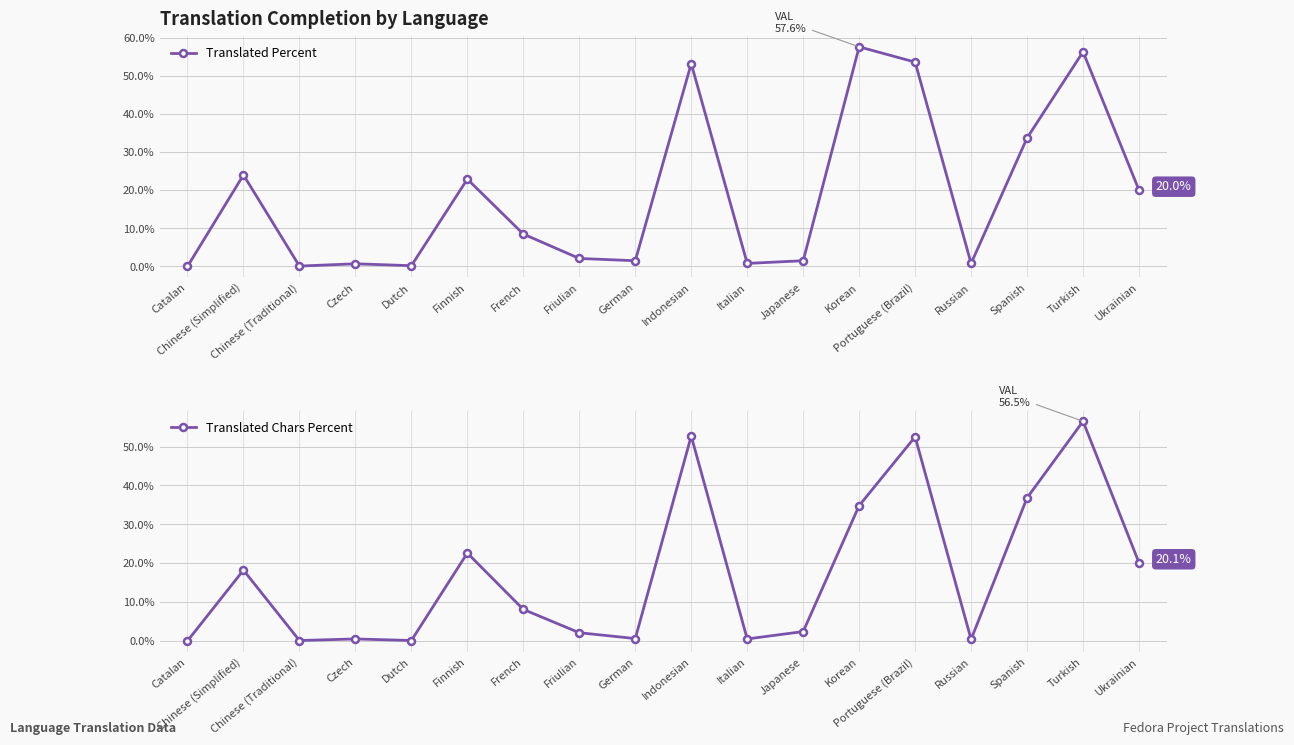

At how many categories does at least one series exceed 42?

4